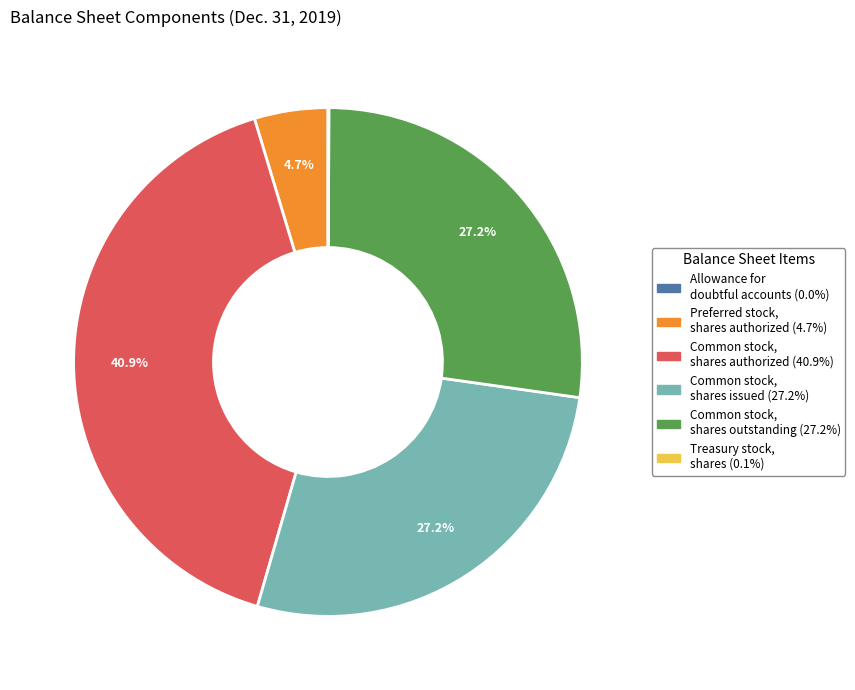

Between Common stock, shares outstanding (27.2%) and Preferred stock, shares authorized (4.7%), which is larger?

Common stock, shares outstanding (27.2%)